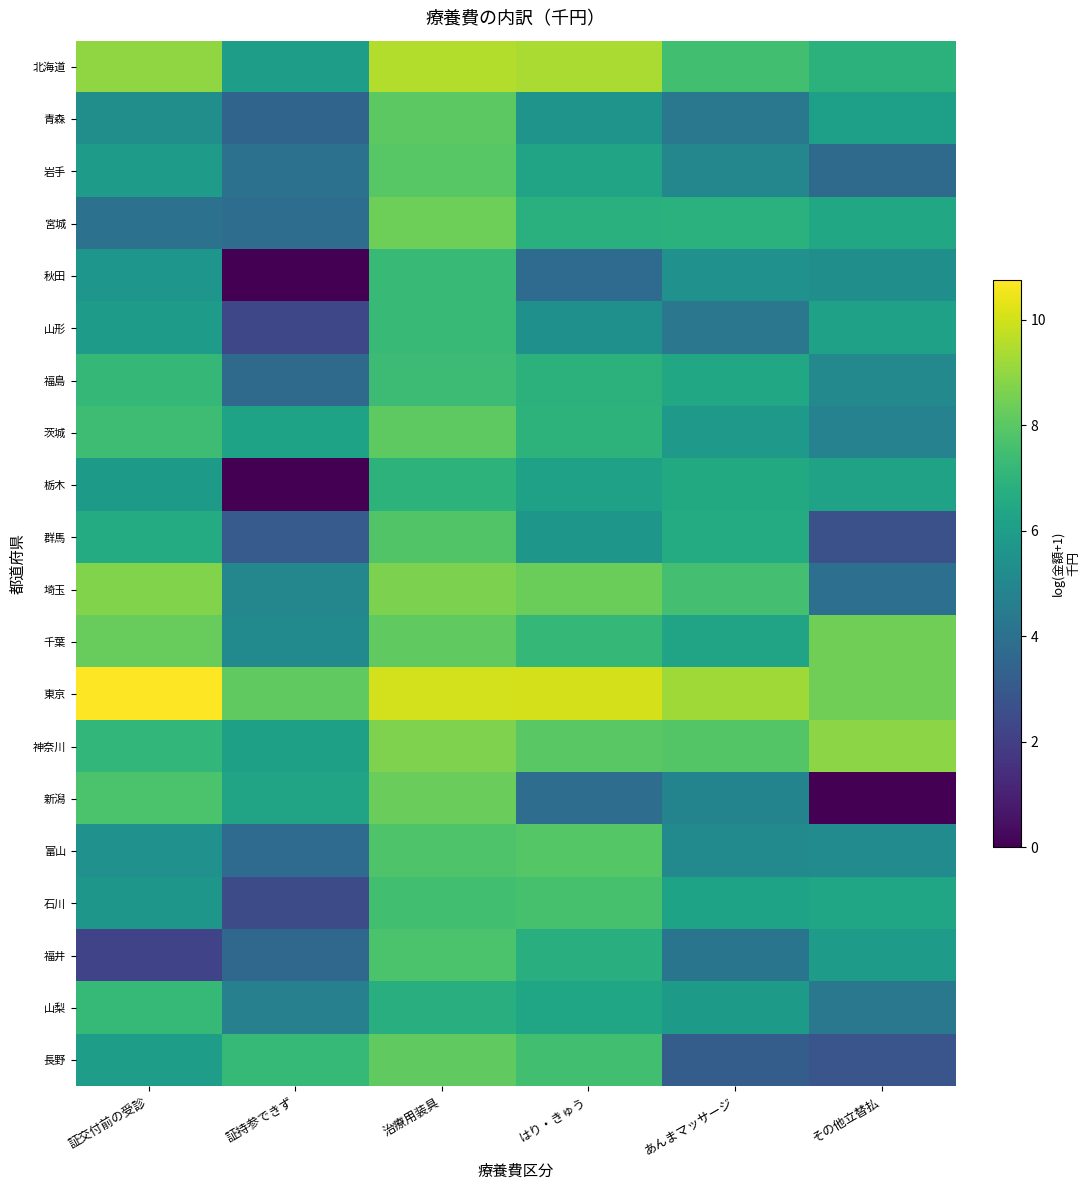

Count the number of categories in the chart.

6